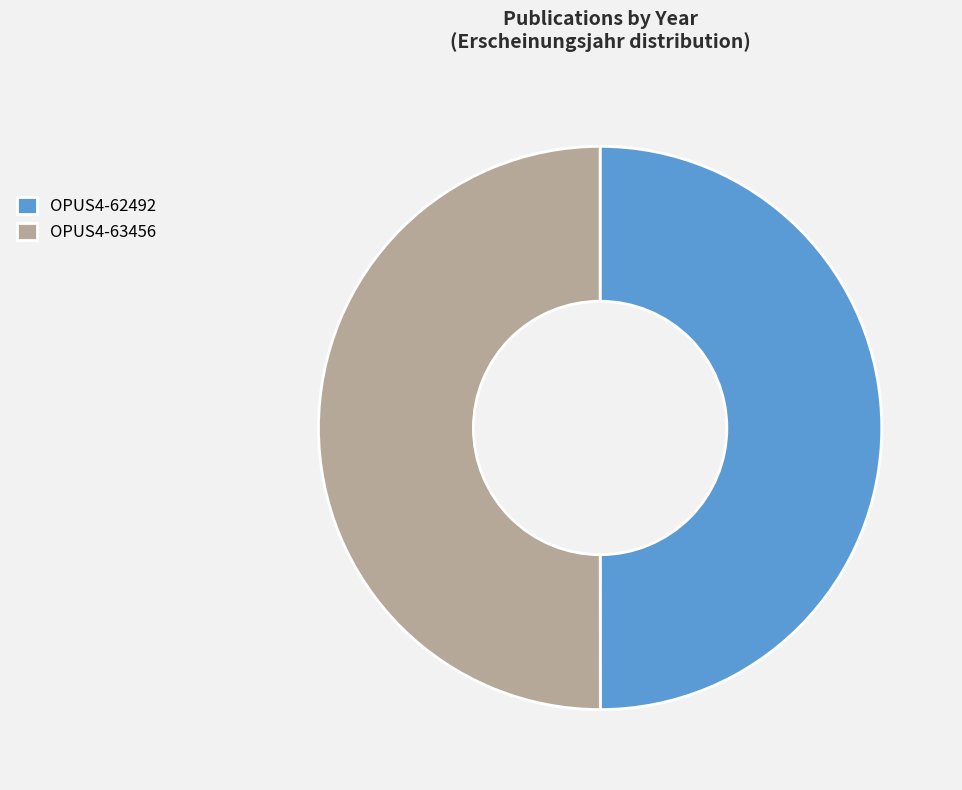

Is it true that OPUS4-63456 is 50% of the pie?

True